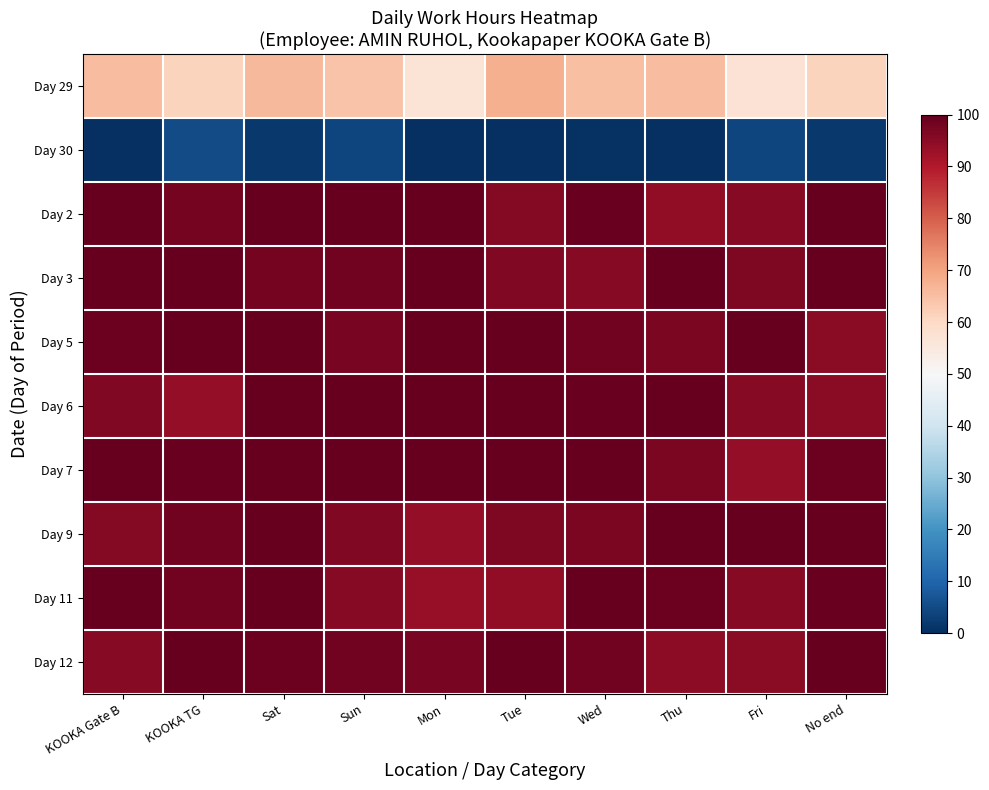

Reading left to right, what are all the values shown in this chart?

Day 29: KOOKA Gate B=65.3	KOOKA TG=61.2	Sat=66.4	Sun=64.4	Mon=56.9	Tue=67.8	Wed=65.2	Thu=65.5	Fri=57.3	No end=61.3
Day 30: KOOKA Gate B=0.0	KOOKA TG=5.3	Sat=1.8	Sun=4.0	Mon=0.0	Tue=0.0	Wed=0.7	Thu=0.0	Fri=4.1	No end=1.6
Day 2: KOOKA Gate B=100.0	KOOKA TG=98.0	Sat=100.0	Sun=100.0	Mon=100.0	Tue=96.0	Wed=99.4	Thu=94.1	Fri=95.5	No end=100.0
Day 3: KOOKA Gate B=100.0	KOOKA TG=100.0	Sat=97.8	Sun=98.4	Mon=99.6	Tue=96.1	Wed=95.4	Thu=99.7	Fri=96.6	No end=100.0
Day 5: KOOKA Gate B=99.0	KOOKA TG=100.0	Sat=100.0	Sun=97.4	Mon=100.0	Tue=100.0	Wed=98.3	Thu=97.1	Fri=100.0	No end=95.3
Day 6: KOOKA Gate B=96.2	KOOKA TG=93.8	Sat=100.0	Sun=100.0	Mon=100.0	Tue=100.0	Wed=99.4	Thu=100.0	Fri=95.4	No end=95.1
Day 7: KOOKA Gate B=100.0	KOOKA TG=99.3	Sat=100.0	Sun=100.0	Mon=100.0	Tue=100.0	Wed=100.0	Thu=97.2	Fri=93.8	No end=98.8
Day 9: KOOKA Gate B=96.0	KOOKA TG=98.4	Sat=100.0	Sun=96.2	Mon=94.0	Tue=96.8	Wed=97.0	Thu=100.0	Fri=100.0	No end=100.0
Day 11: KOOKA Gate B=100.0	KOOKA TG=98.4	Sat=100.0	Sun=95.4	Mon=93.6	Tue=94.4	Wed=100.0	Thu=99.1	Fri=95.3	No end=99.6
Day 12: KOOKA Gate B=95.5	KOOKA TG=100.0	Sat=99.2	Sun=98.3	Mon=97.4	Tue=100.0	Wed=98.1	Thu=94.7	Fri=95.1	No end=100.0